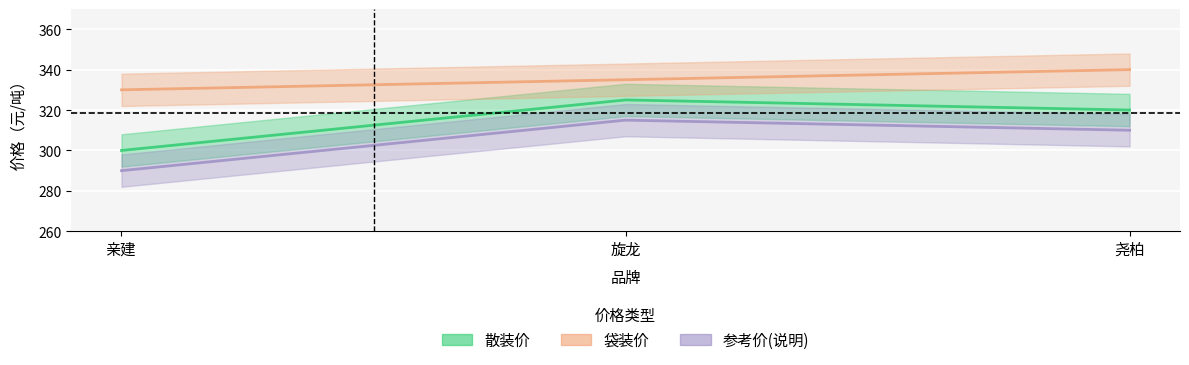

What is the minimum value for 参考价(说明)?

290